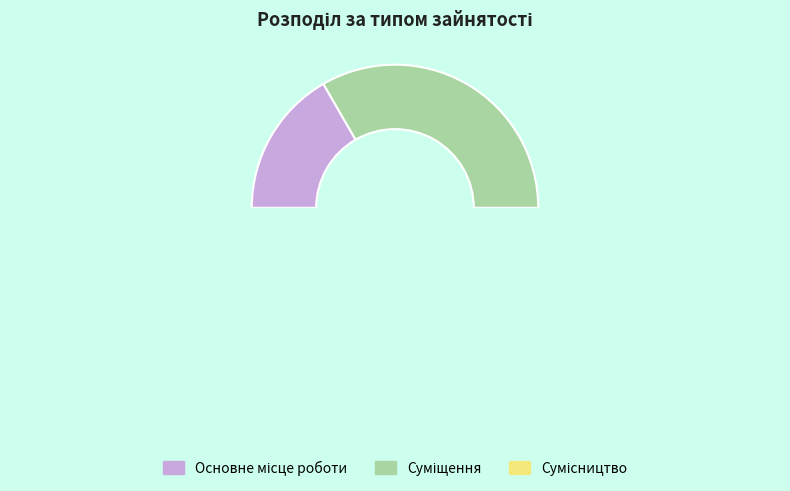

The Основне місце роботи slice represents 3% of the pie. True or false?

False